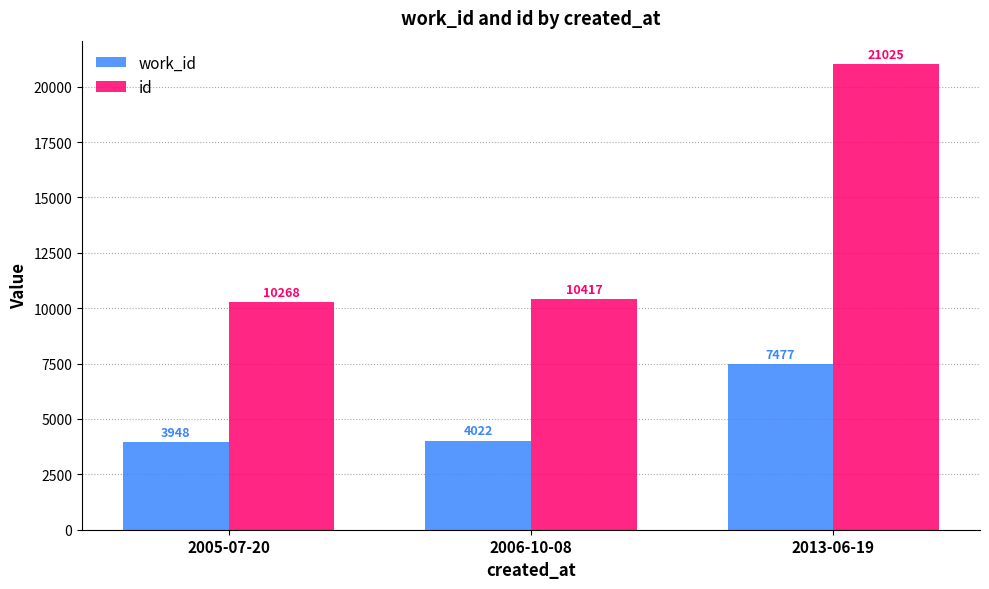

Reading right to left, extract all data points from this chart.

work_id: 7477	4022	3948
id: 21025	10417	10268